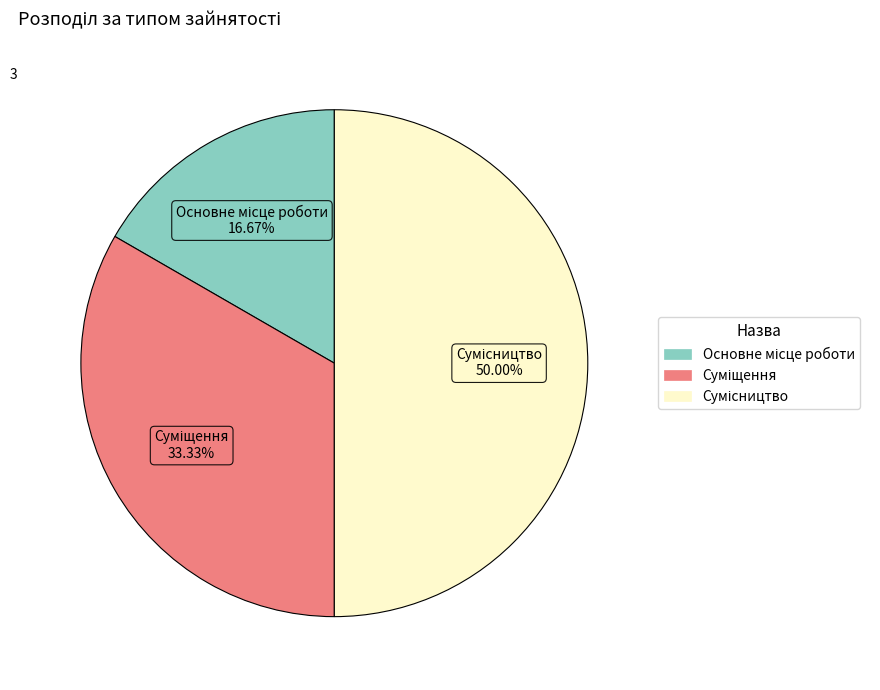

Count the number of slices in the pie.

3